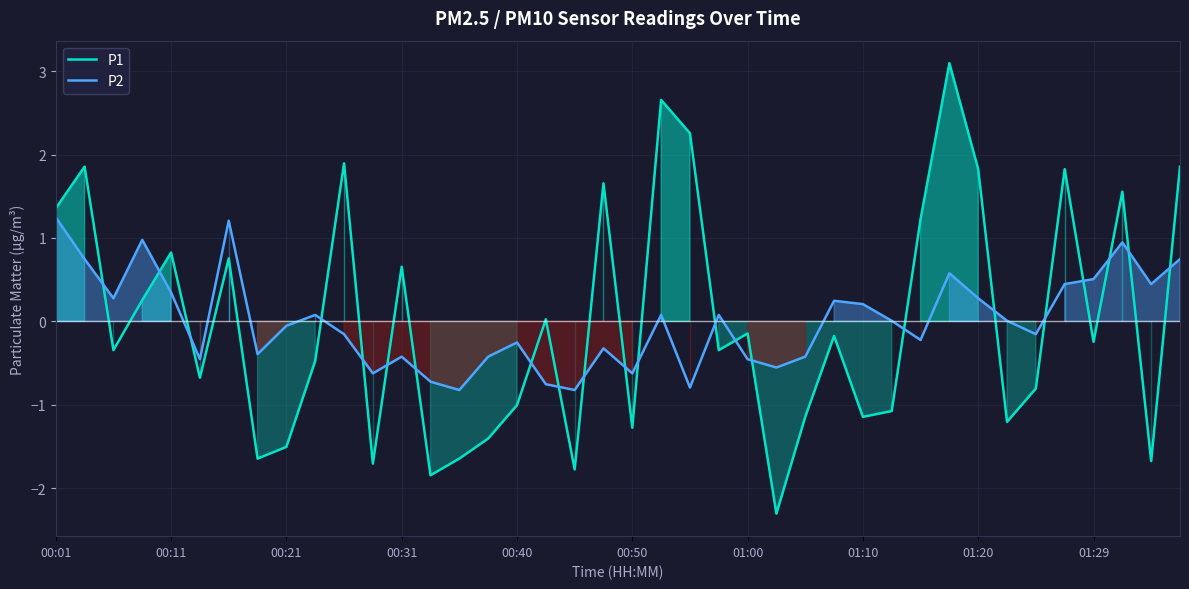

How many lines are shown in the chart?

2